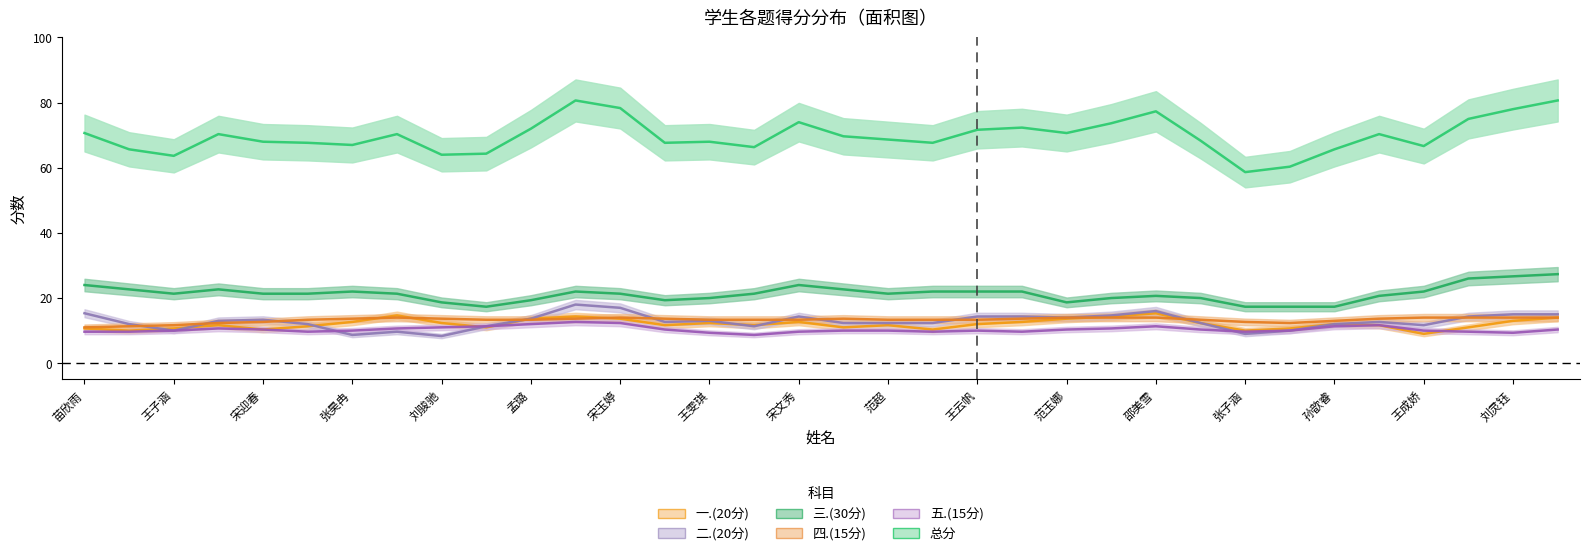

How many lines are shown in the chart?

6